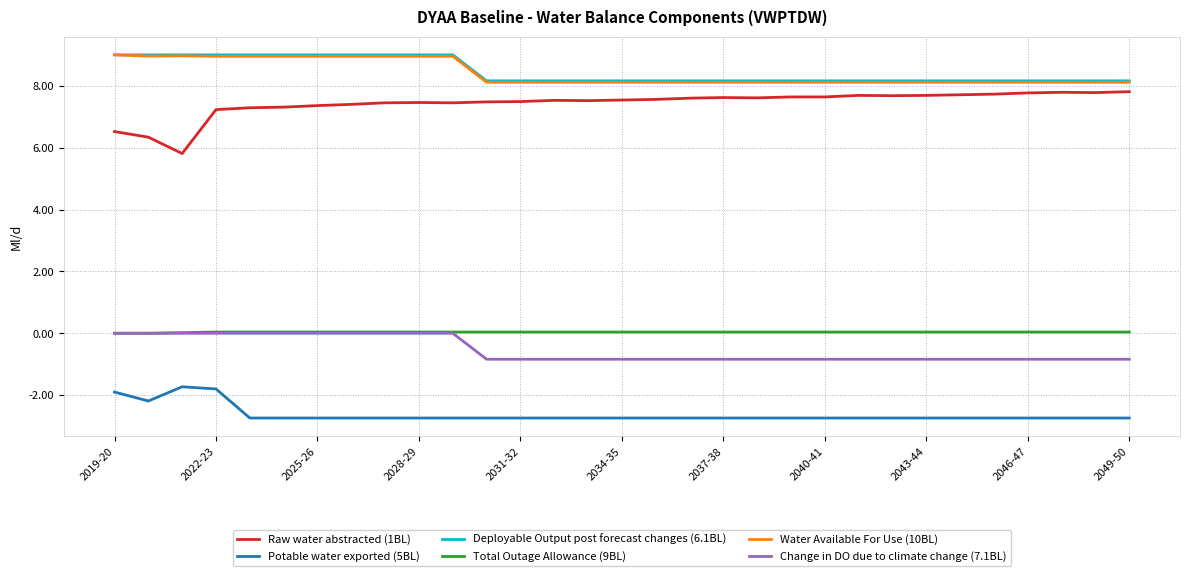

What is the lowest value of the Water Available For Use (10BL) series?

8.1